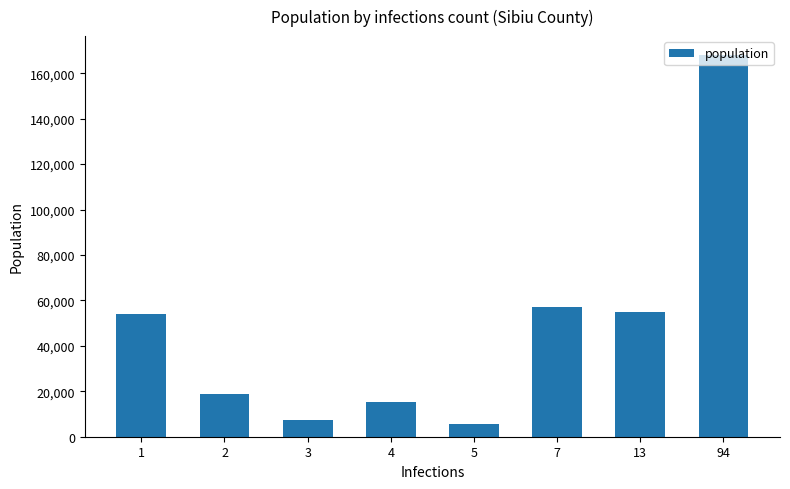

How many values are below 53898?

4